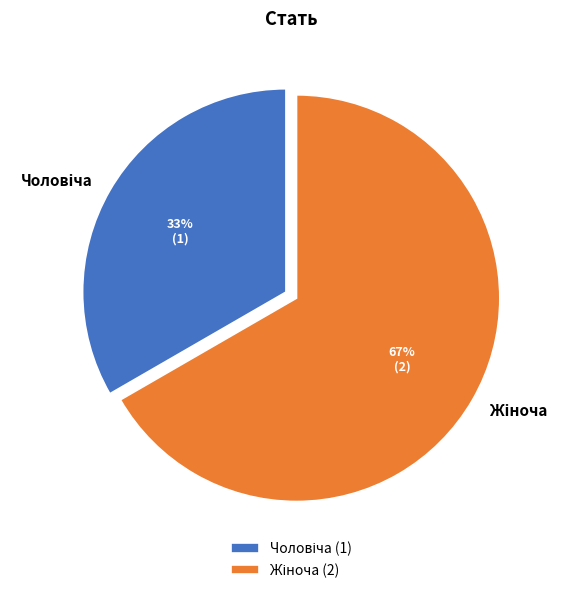

To the nearest percent, what is the average slice percentage?

50%